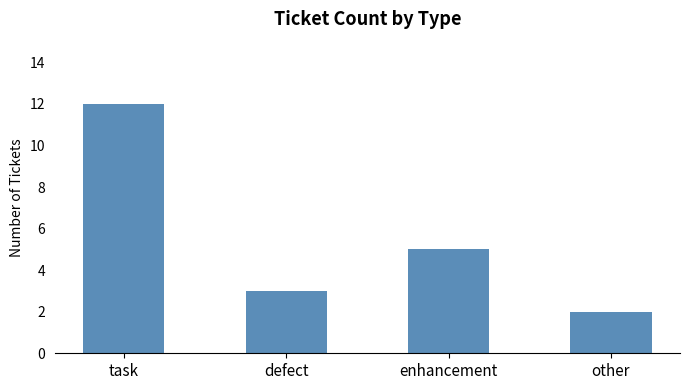

Count the number of categories in the chart.

4